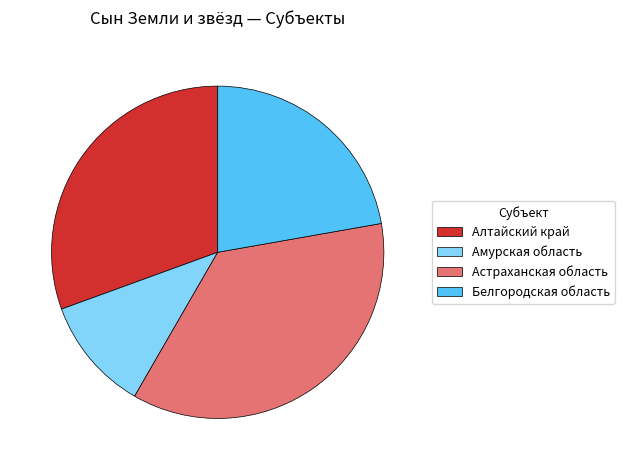

Is Алтайский край the majority of the pie?

No